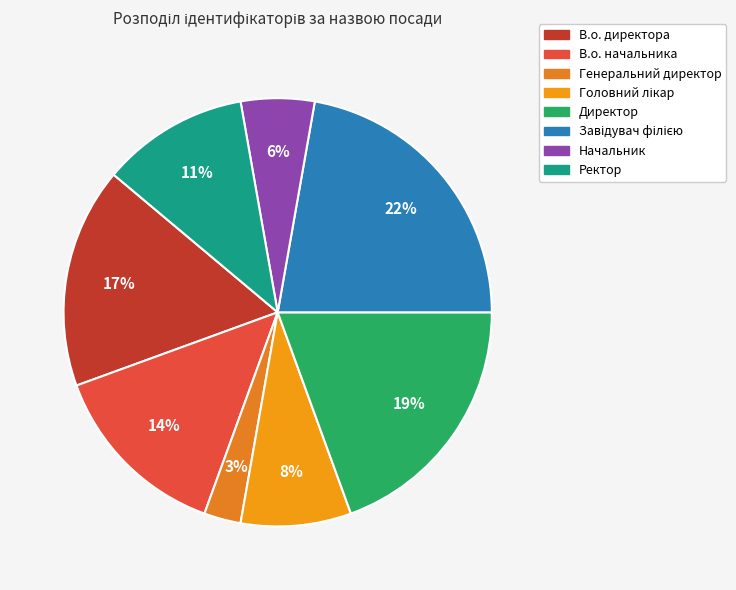

Is it true that Генеральний директор is 15% of the pie?

False